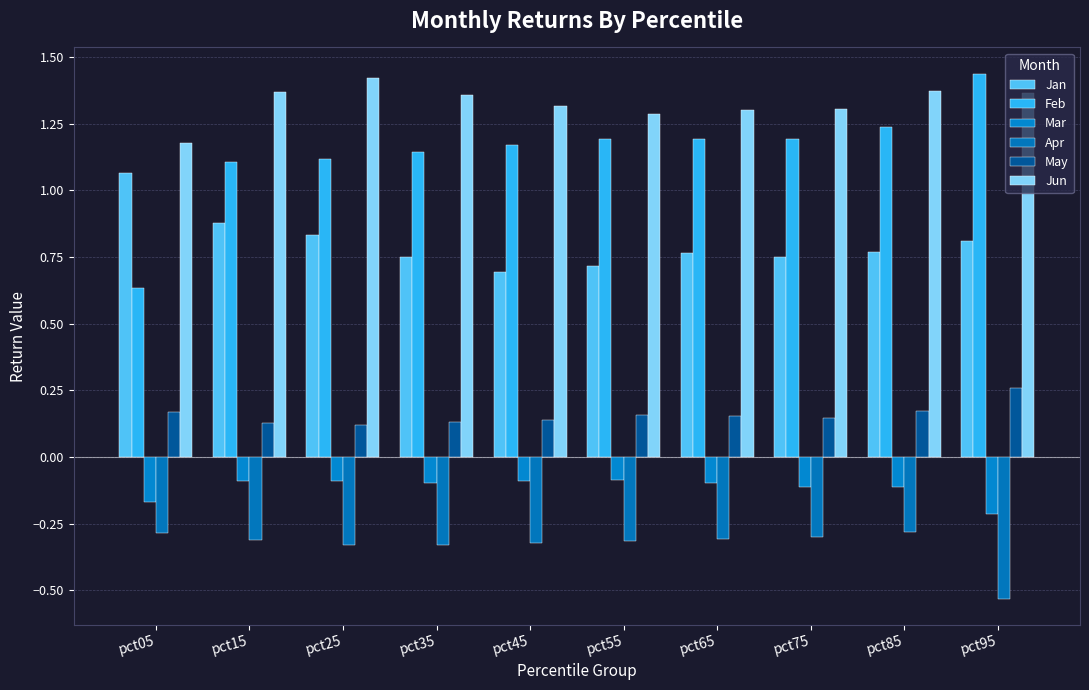

How many categories are shown in the chart?

10